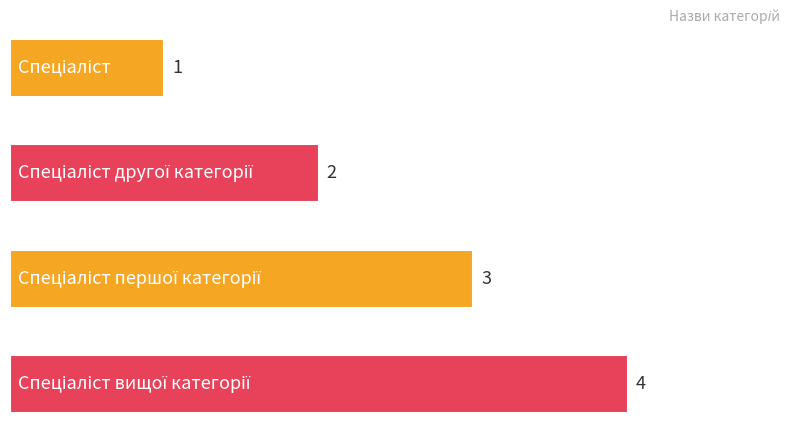

What is the value of the 3rd bar from the top?

3